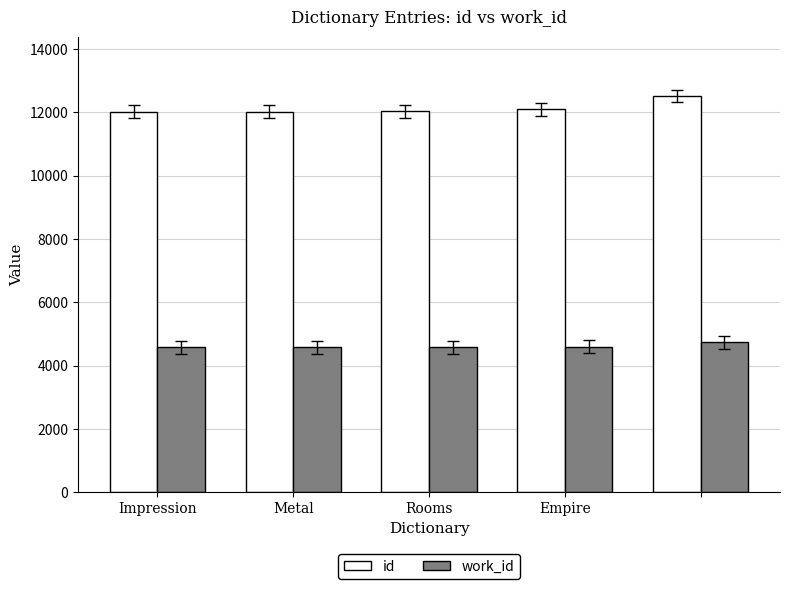

What is the value of the id bar at the 3rd from the left?

12039